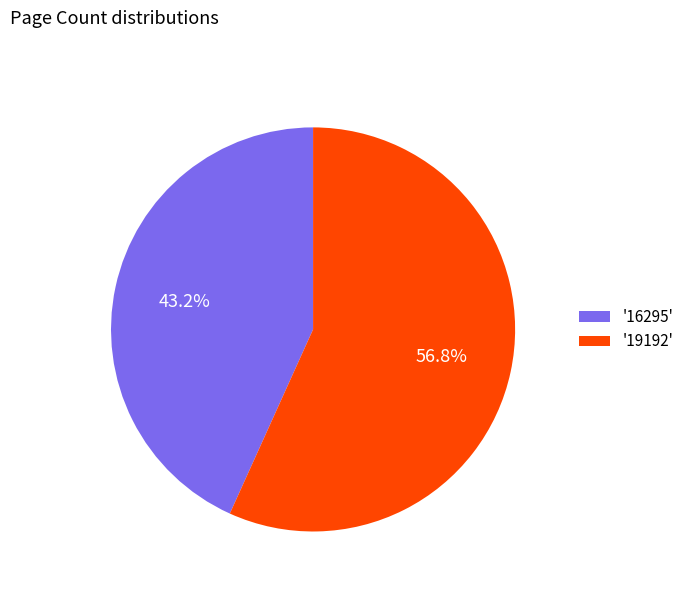

What is the smallest slice in the pie chart?

'16295'